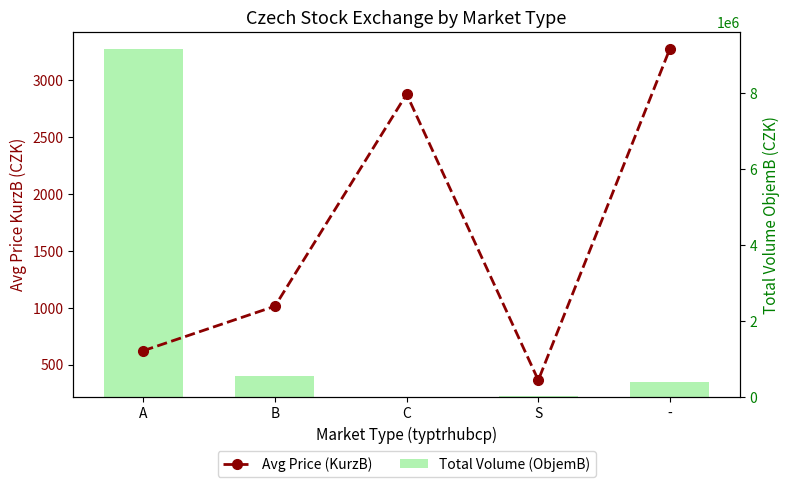

What position from the right is S?

2